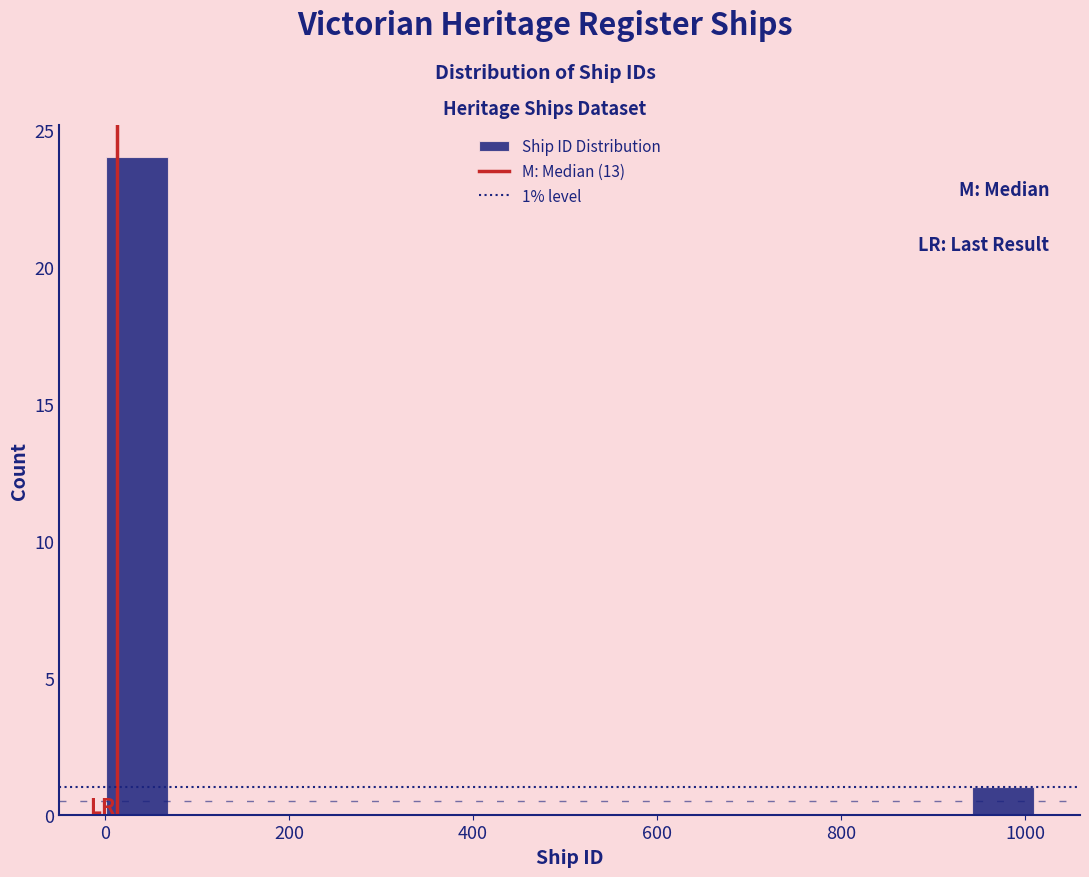

Read against the x-axis, roughly where is the centre of the tallest bar?

40